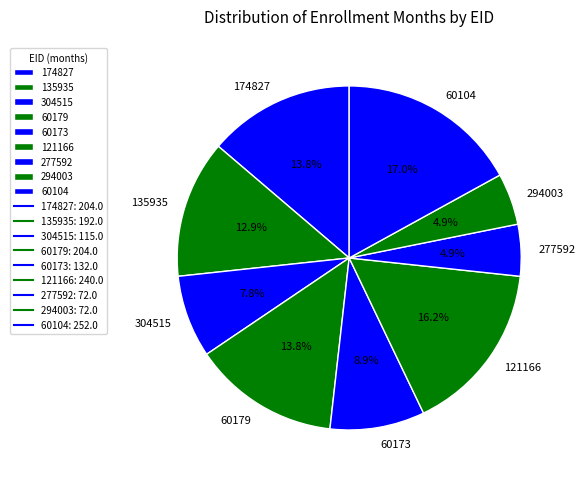

Is it true that 60173 is 9% of the pie?

True